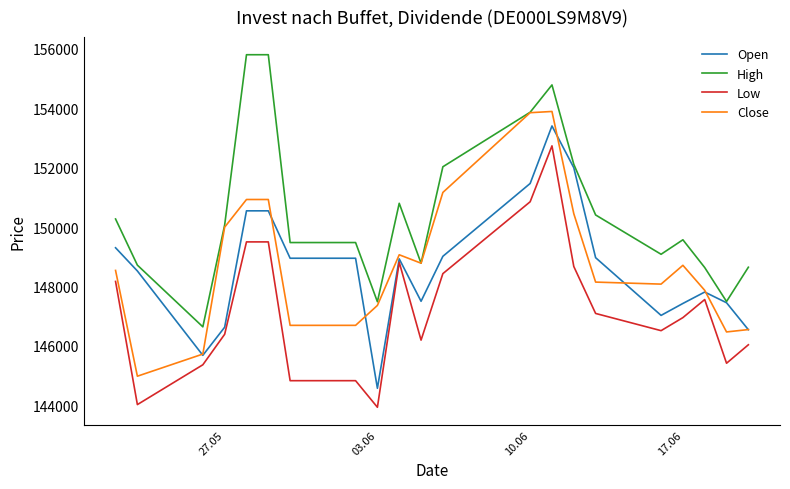

True or false: Low and High intersect in this chart.

False